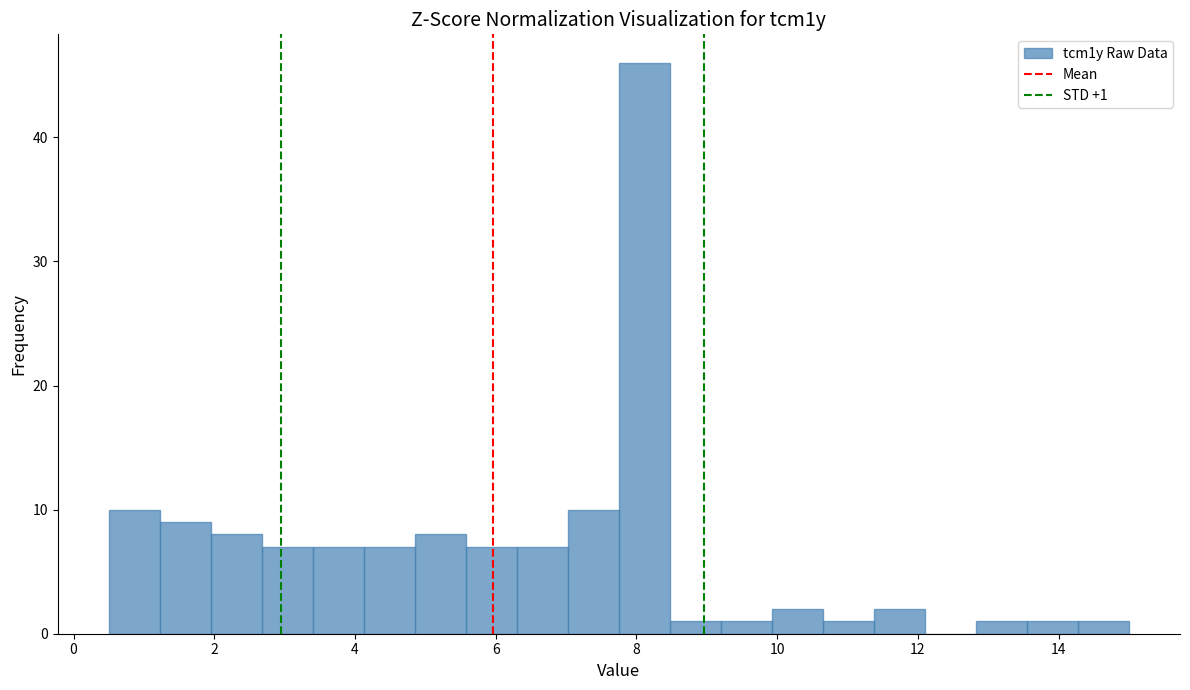

Around what value on the x-axis is the tallest bar? Give the approximate position of its centre, as read against the axis.

8.2